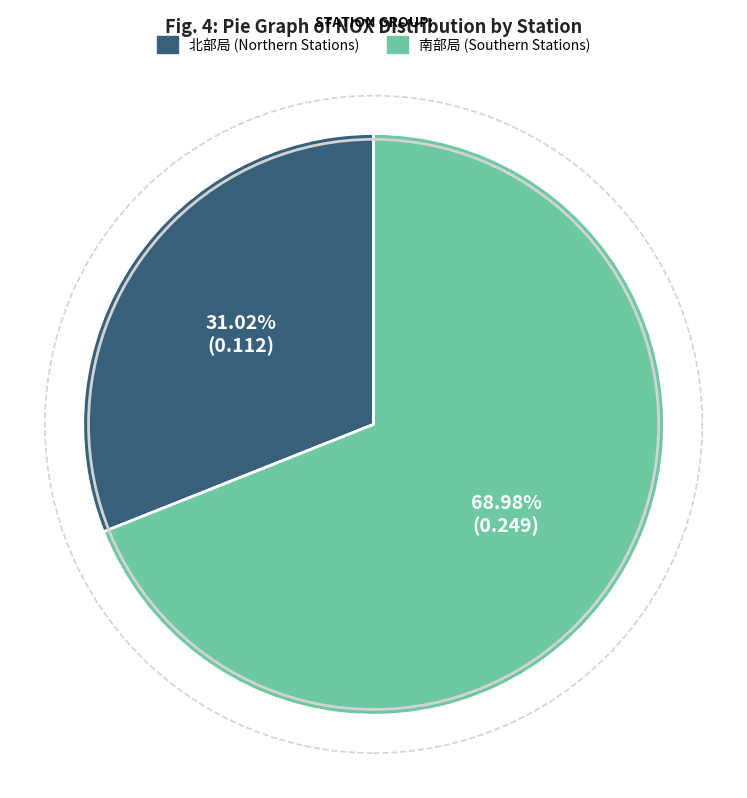

Is there any slice that represents more than half of the pie?

Yes